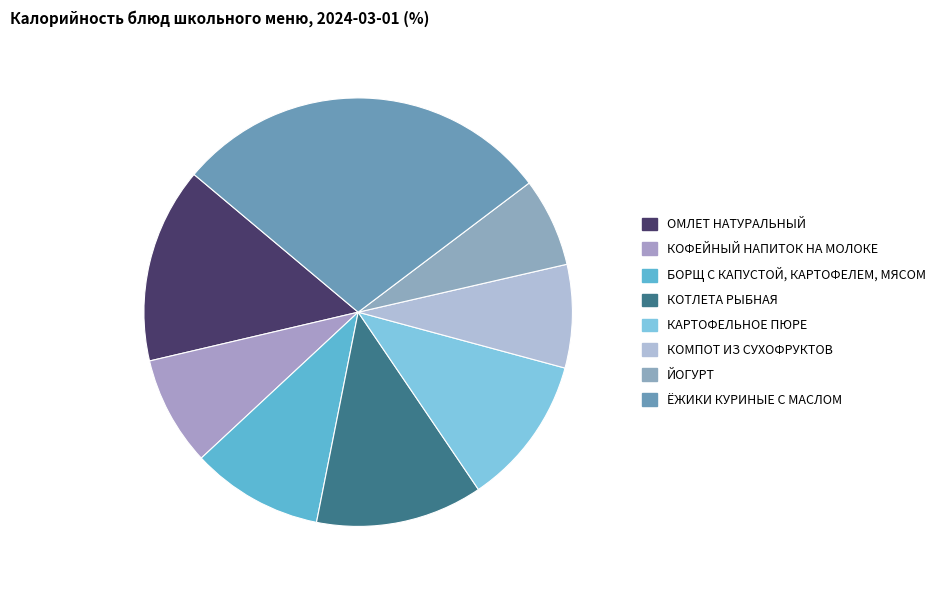

Approximately how many times larger is the value at ЁЖИКИ КУРИНЫЕ С МАСЛОМ compared to КОФЕЙНЫЙ НАПИТОК НА МОЛОКЕ?

3.5